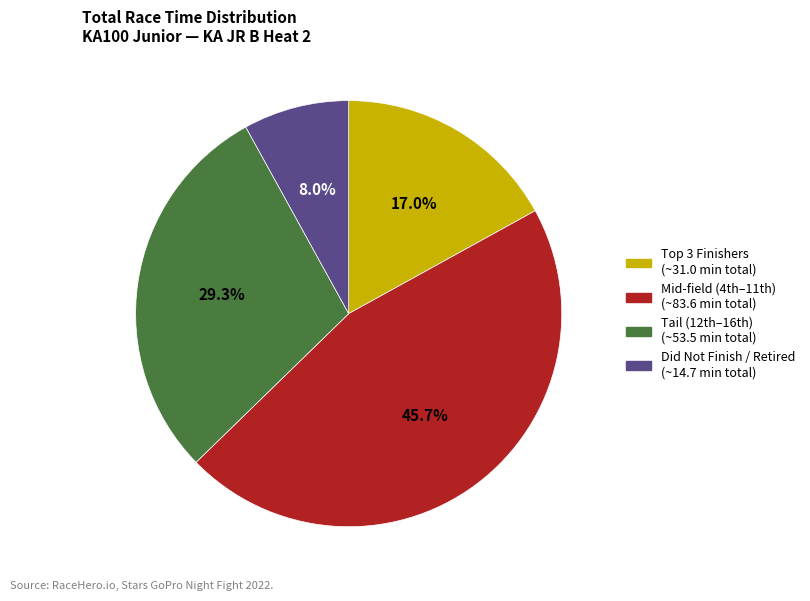

Is there a majority slice in this chart?

No